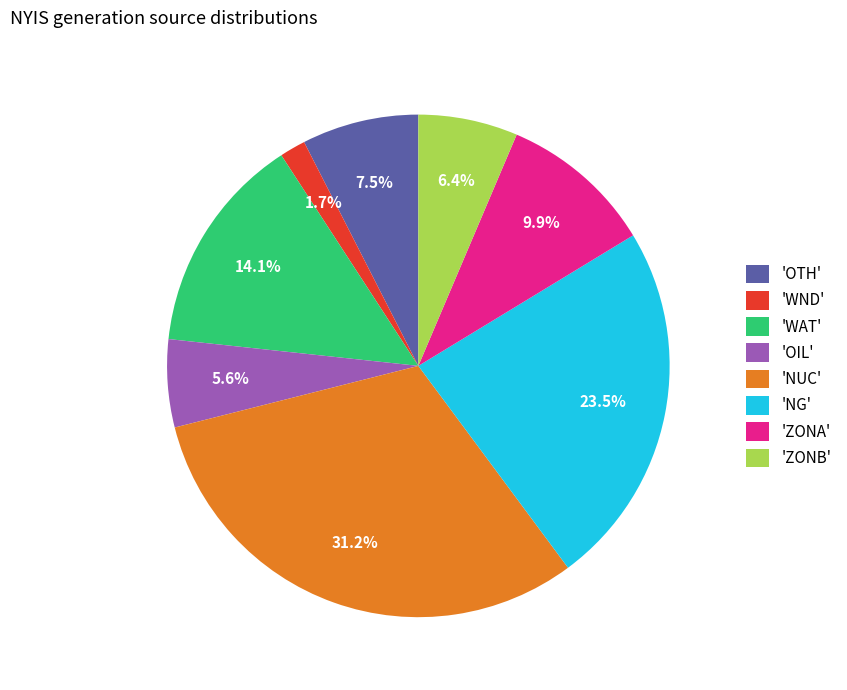

Do 'NUC' and 'OTH' together represent more than half of the pie?

No